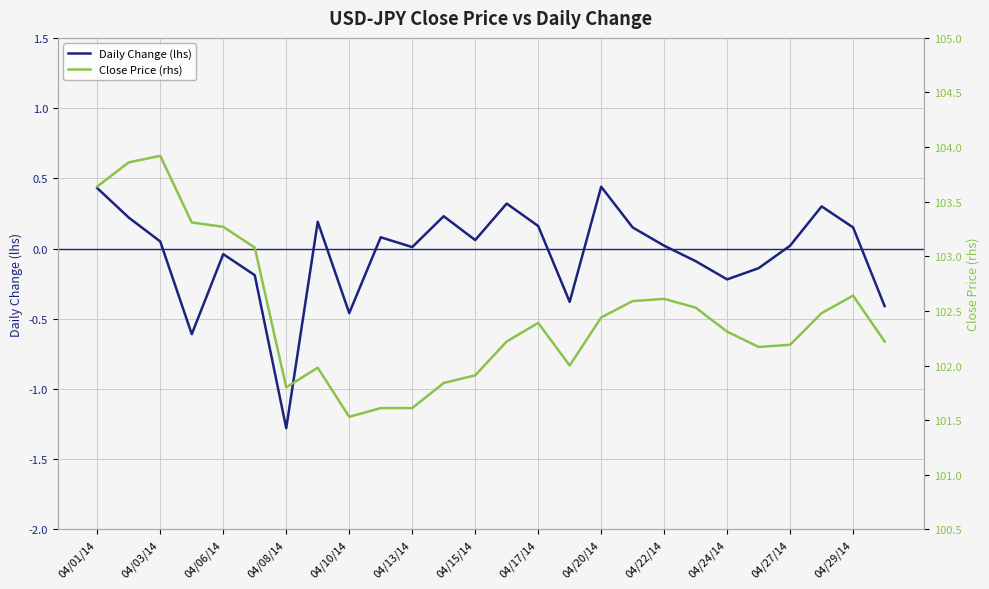

What is the difference between the second highest and second lowest values in the Daily Change (lhs) series?

1.0